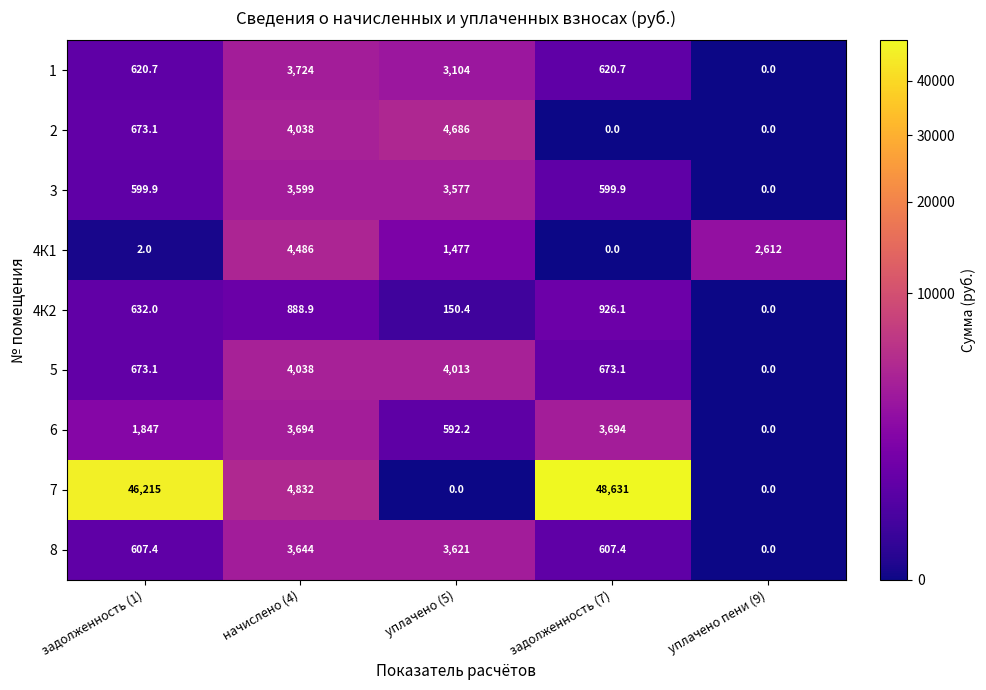

Which series has the largest total across all categories?

7